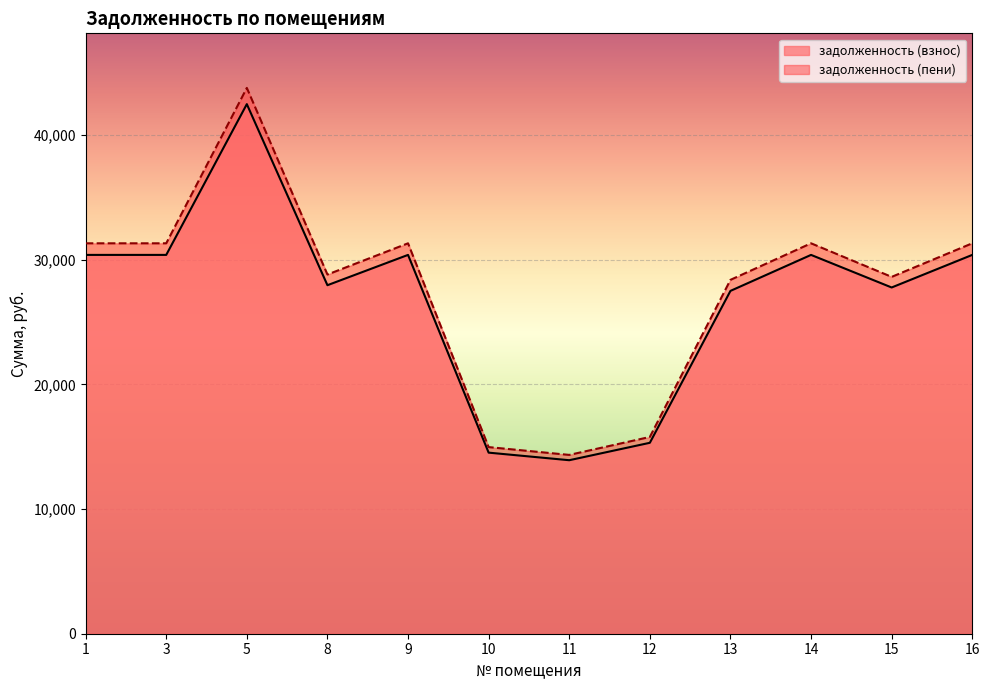

What value does the задолженность (взнос) series have at 15?

27765.6